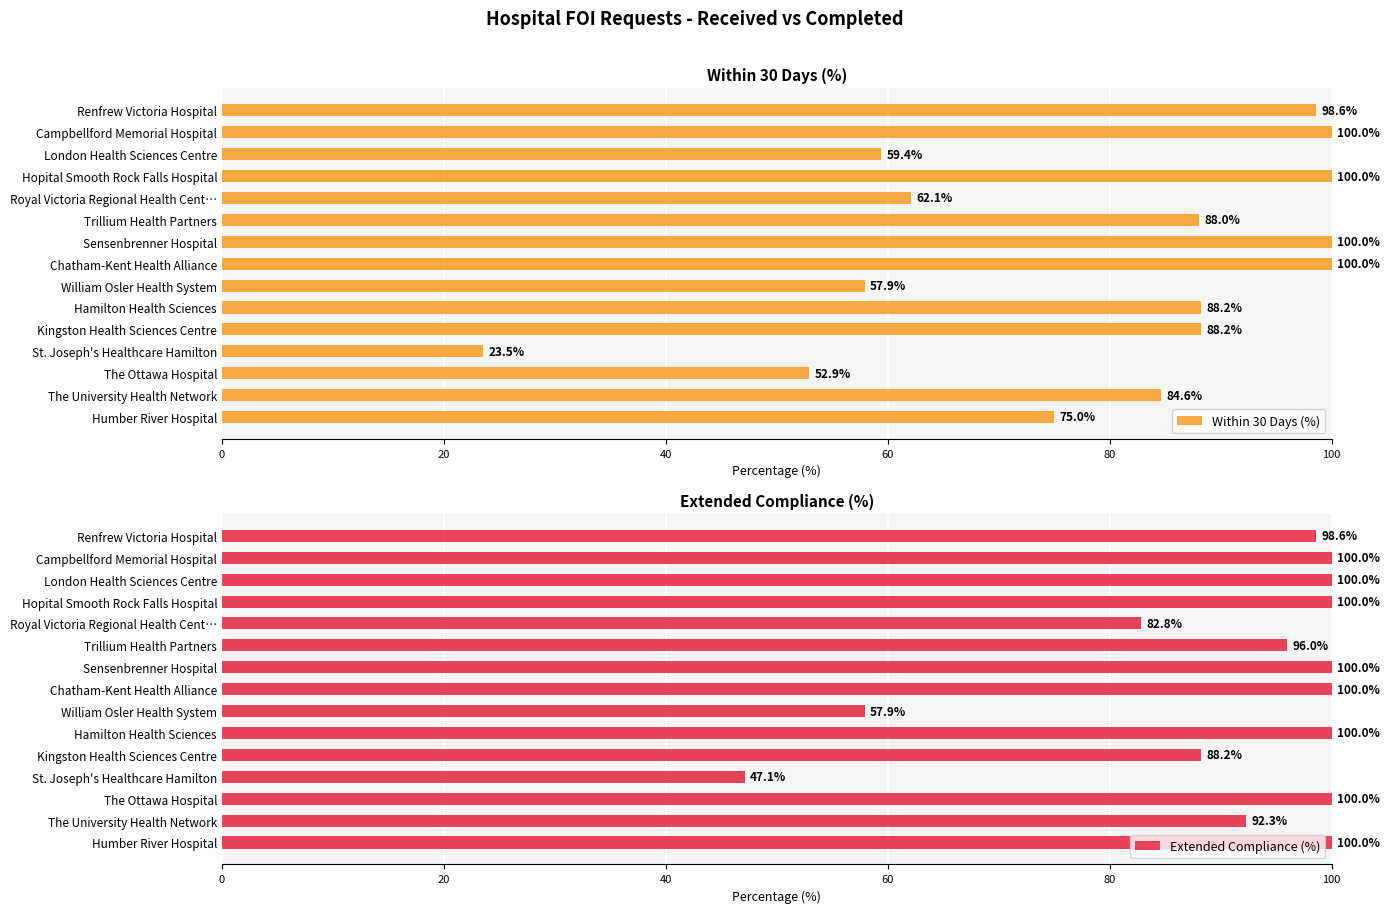

Reading left to right, extract all data points from this chart.

Within 30 Days (%): 98.6	100.0	59.4	100.0	62.1	88.0	100.0	100.0	57.9	88.2	88.2	23.5	52.9	84.6	75.0
Extended Compliance (%): 98.6	100.0	100.0	100.0	82.8	96.0	100.0	100.0	57.9	100.0	88.2	47.1	100.0	92.3	100.0